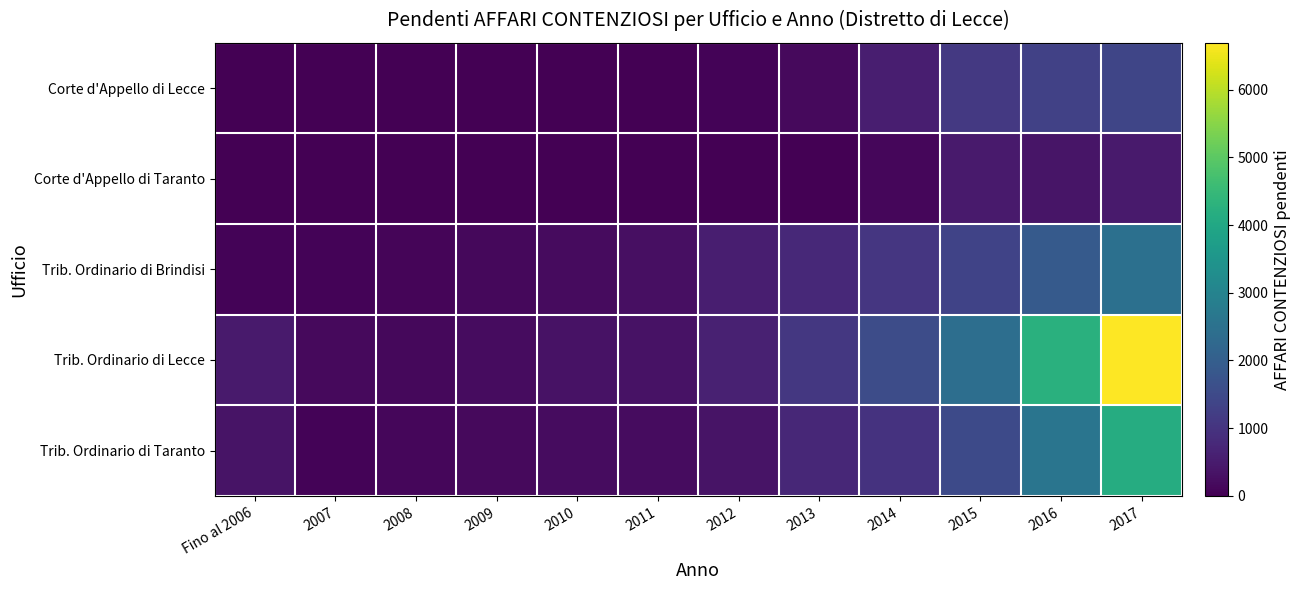

List the series in order of their peak value, lowest first.

Corte d'Appello di Taranto, Corte d'Appello di Lecce, Trib. Ordinario di Brindisi, Trib. Ordinario di Taranto, Trib. Ordinario di Lecce